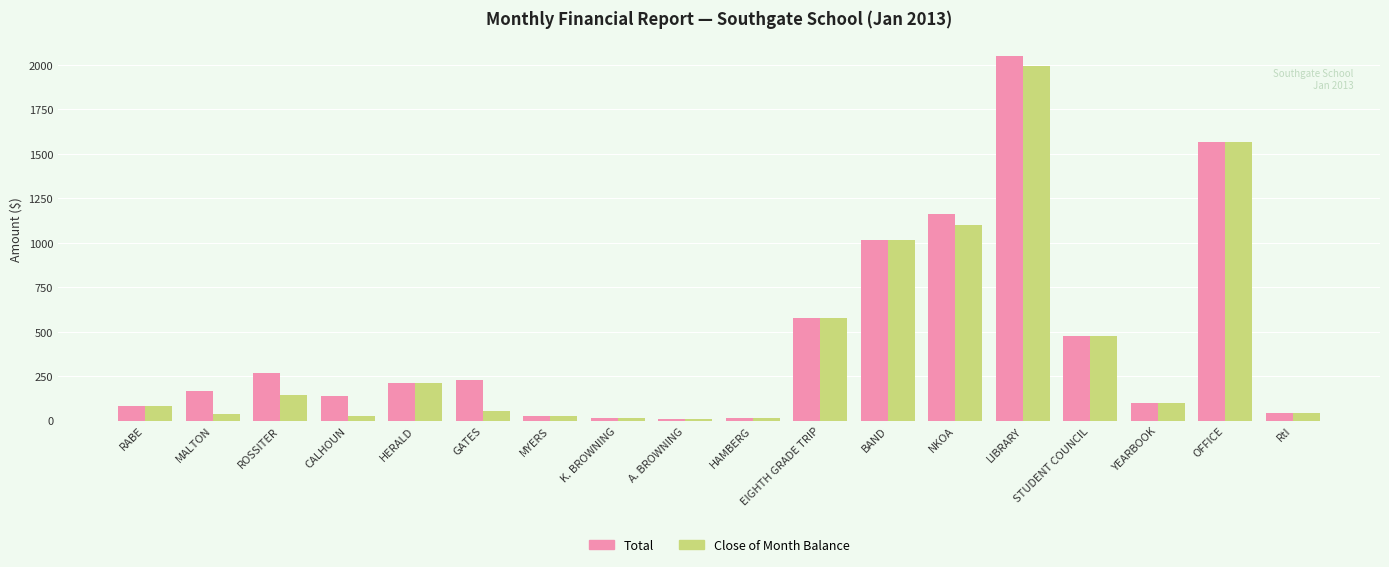

The Total series shows 24.0 at MYERS. True or false?

True